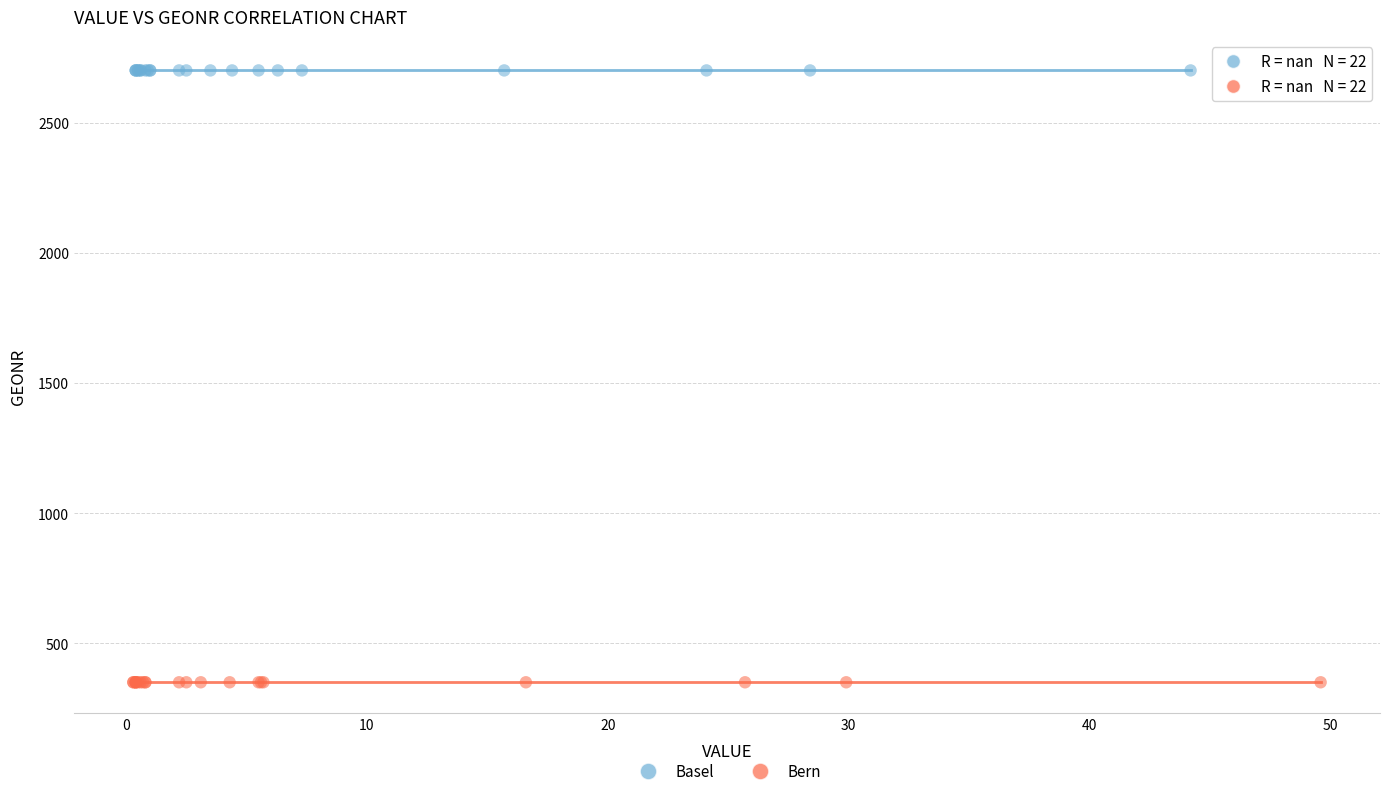

Which series reaches the minimum Y coordinate?

Bern